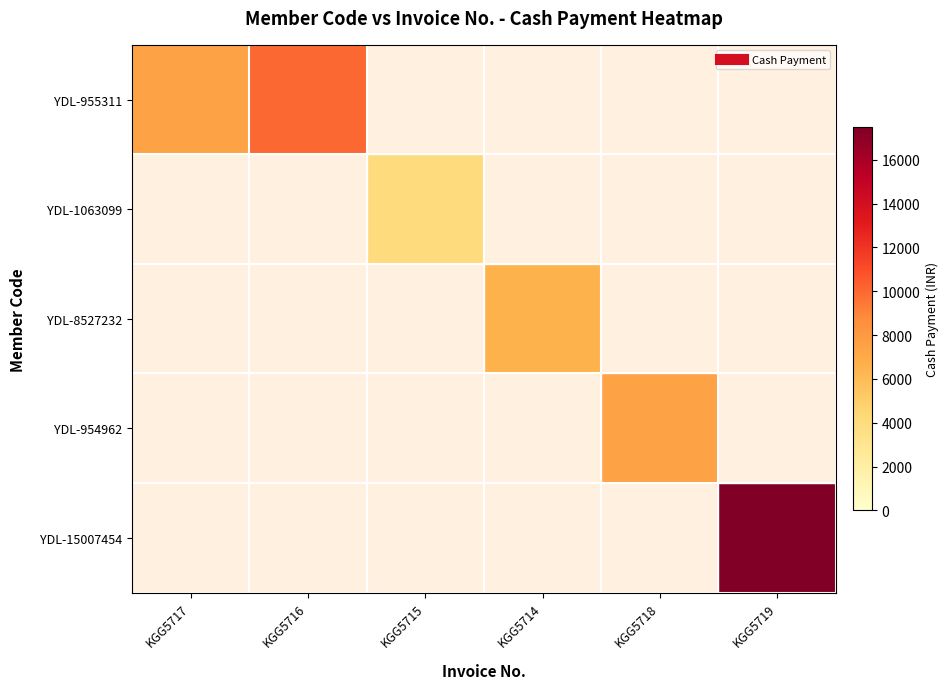

How many data points does each series have?

6